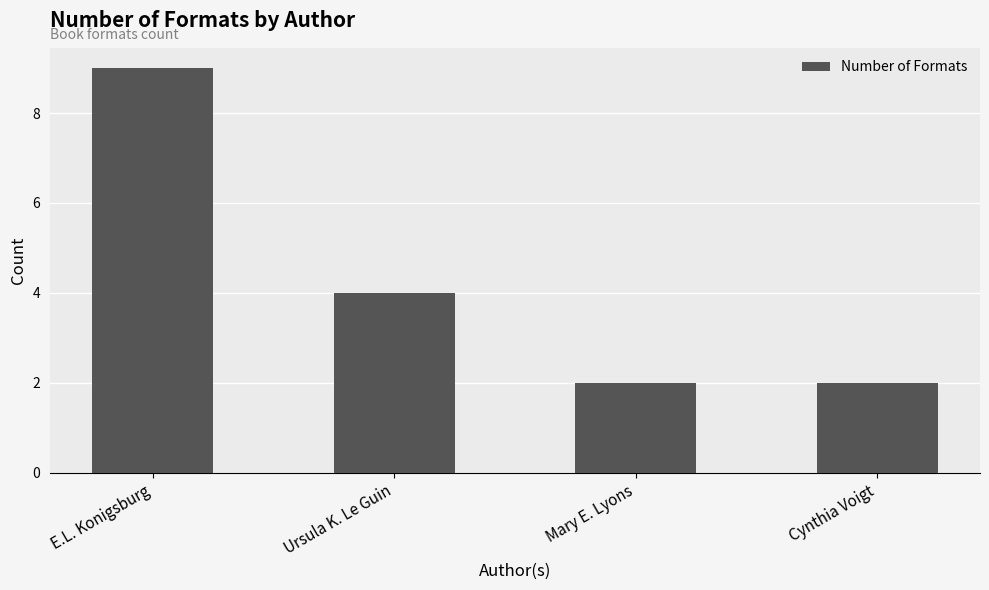

What value does the data have at Mary E. Lyons?

2